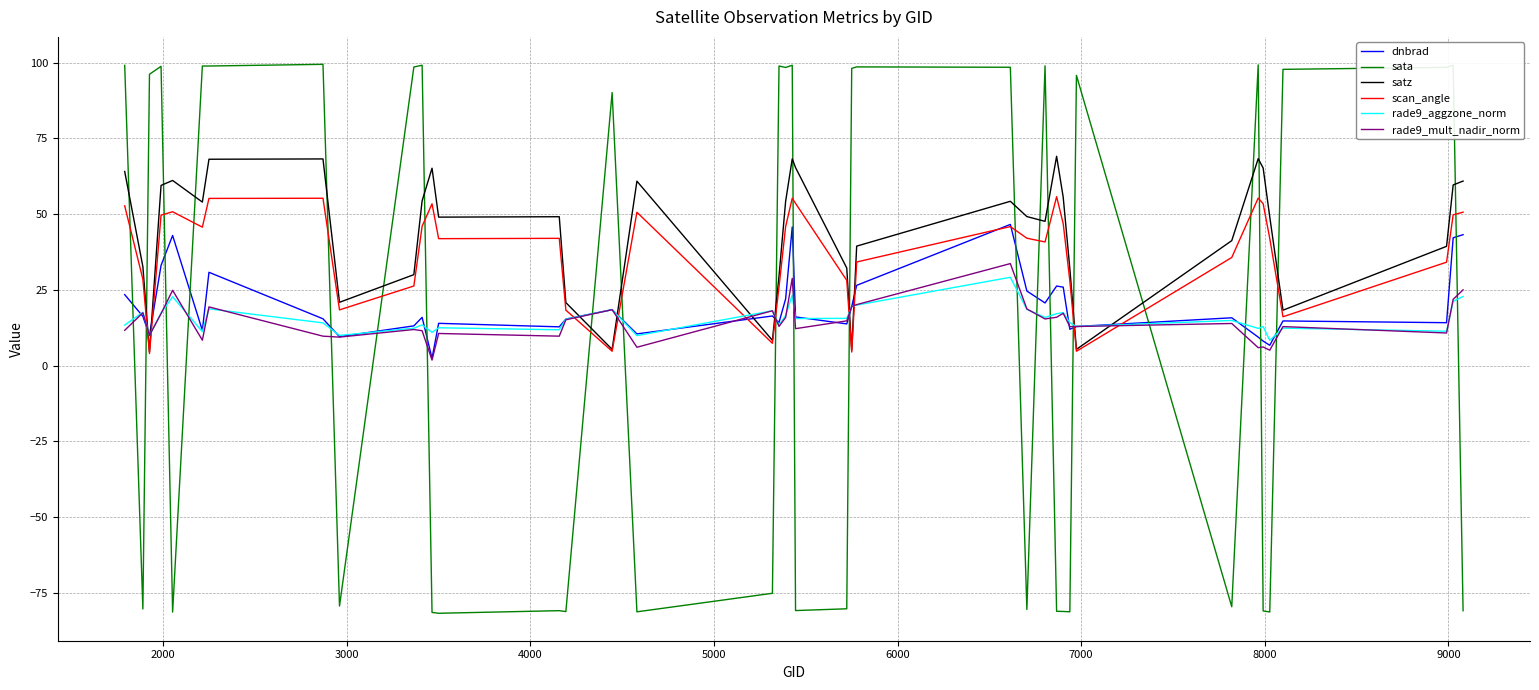

True or false: sata and rade9_mult_nadir_norm cross at least once.

True